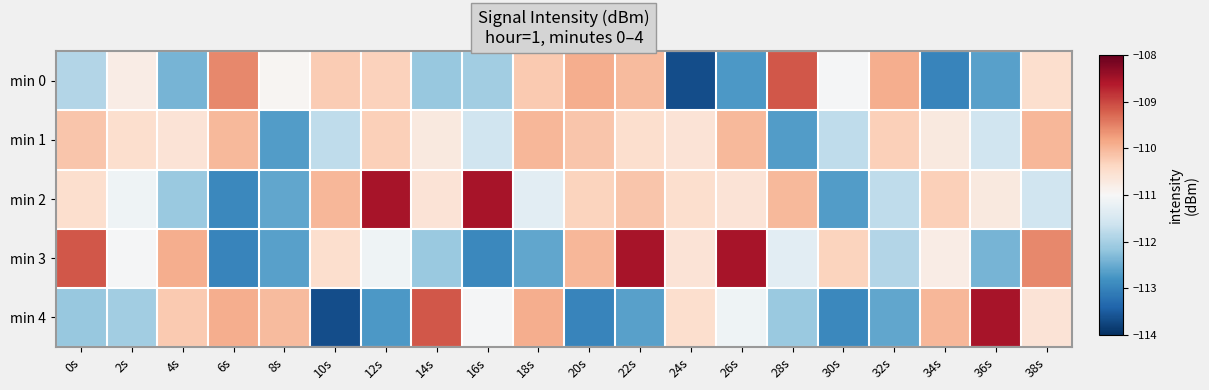

Reading right to left, what are all the values shown in this chart?

min 0: 38s=0.2	36s=-0.5	34s=-0.7	32s=0.4	30s=-0.0	28s=0.6	26s=-0.6	24s=-0.9	22s=0.3	20s=0.4	18s=0.3	16s=-0.3	14s=-0.4	12s=0.2	10s=0.3	8s=0.0	6s=0.5	4s=-0.5	2s=0.1	0s=-0.3
min 1: 38s=0.3	36s=-0.2	34s=0.1	32s=0.2	30s=-0.3	28s=-0.6	26s=0.3	24s=0.1	22s=0.2	20s=0.3	18s=0.3	16s=-0.2	14s=0.1	12s=0.2	10s=-0.3	8s=-0.6	6s=0.3	4s=0.1	2s=0.2	0s=0.3
min 2: 38s=-0.2	36s=0.1	34s=0.2	32s=-0.3	30s=-0.6	28s=0.3	26s=0.1	24s=0.2	22s=0.3	20s=0.2	18s=-0.1	16s=0.8	14s=0.1	12s=0.8	10s=0.3	8s=-0.5	6s=-0.6	4s=-0.4	2s=-0.0	0s=0.2
min 3: 38s=0.5	36s=-0.5	34s=0.1	32s=-0.3	30s=0.2	28s=-0.1	26s=0.8	24s=0.1	22s=0.8	20s=0.3	18s=-0.5	16s=-0.6	14s=-0.4	12s=-0.0	10s=0.2	8s=-0.5	6s=-0.7	4s=0.4	2s=-0.0	0s=0.6
min 4: 38s=0.1	36s=0.8	34s=0.3	32s=-0.5	30s=-0.6	28s=-0.4	26s=-0.0	24s=0.2	22s=-0.5	20s=-0.7	18s=0.4	16s=-0.0	14s=0.6	12s=-0.6	10s=-0.9	8s=0.3	6s=0.4	4s=0.3	2s=-0.3	0s=-0.4